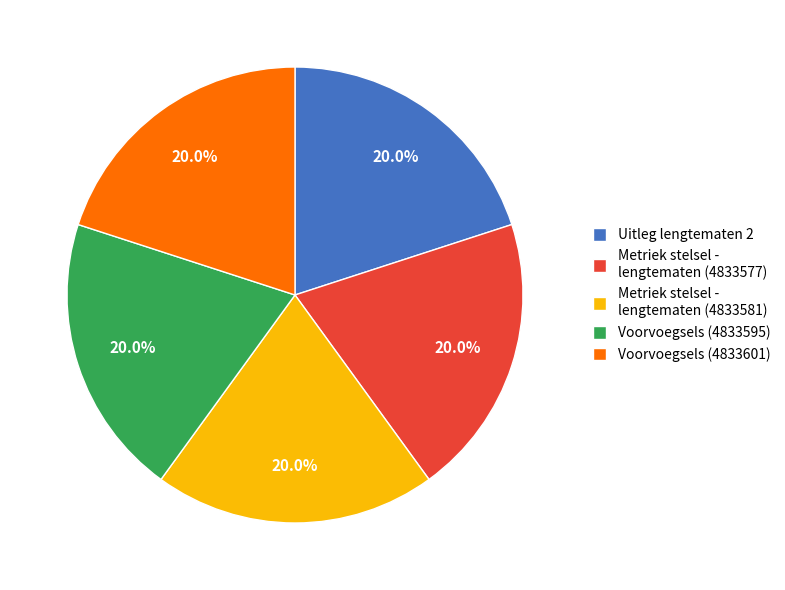

To the nearest percent, what is the difference between the largest and smallest slice percentages?

0%